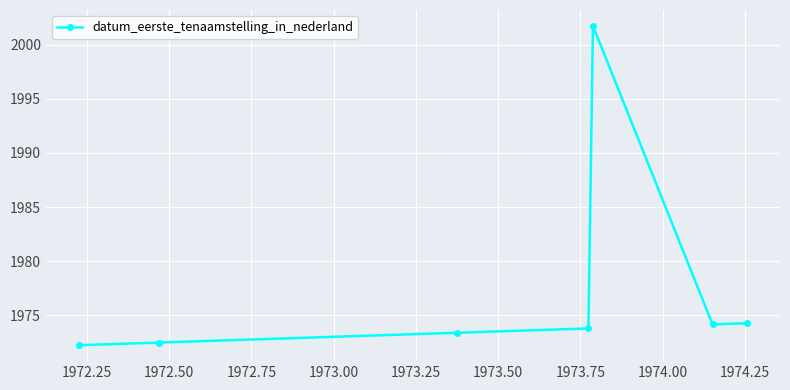

What is the sum of all values?

13842.0